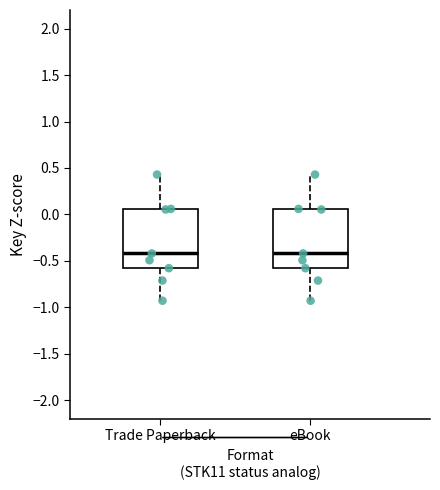

Where is the lower edge of the box for eBook on the y-axis? The values are not printed on the chart, so give them approximately, as read against the axis.

-0.60